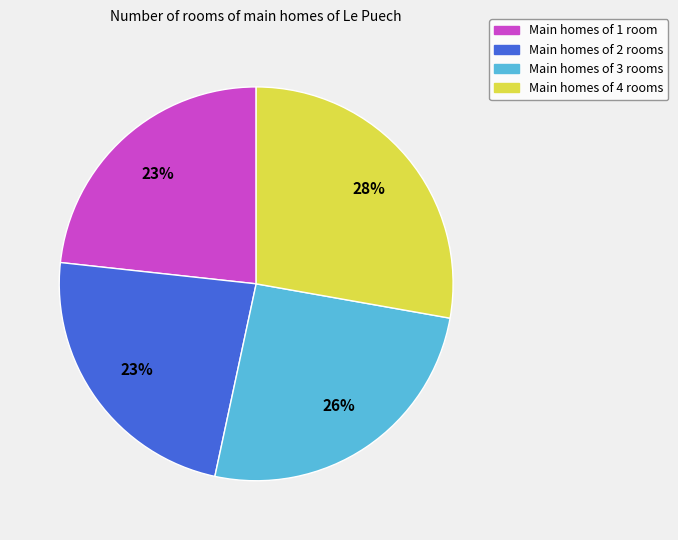

Is there a majority slice in this chart?

No